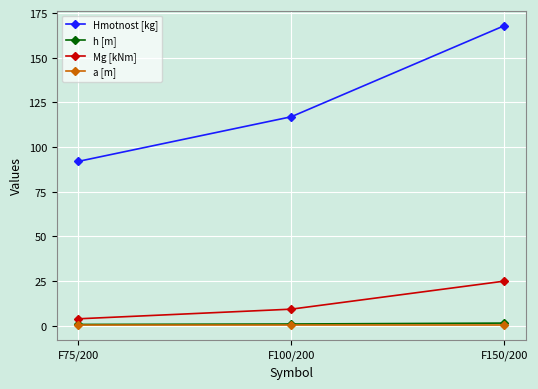

What is the minimum value for Mg [kNm]?

3.9